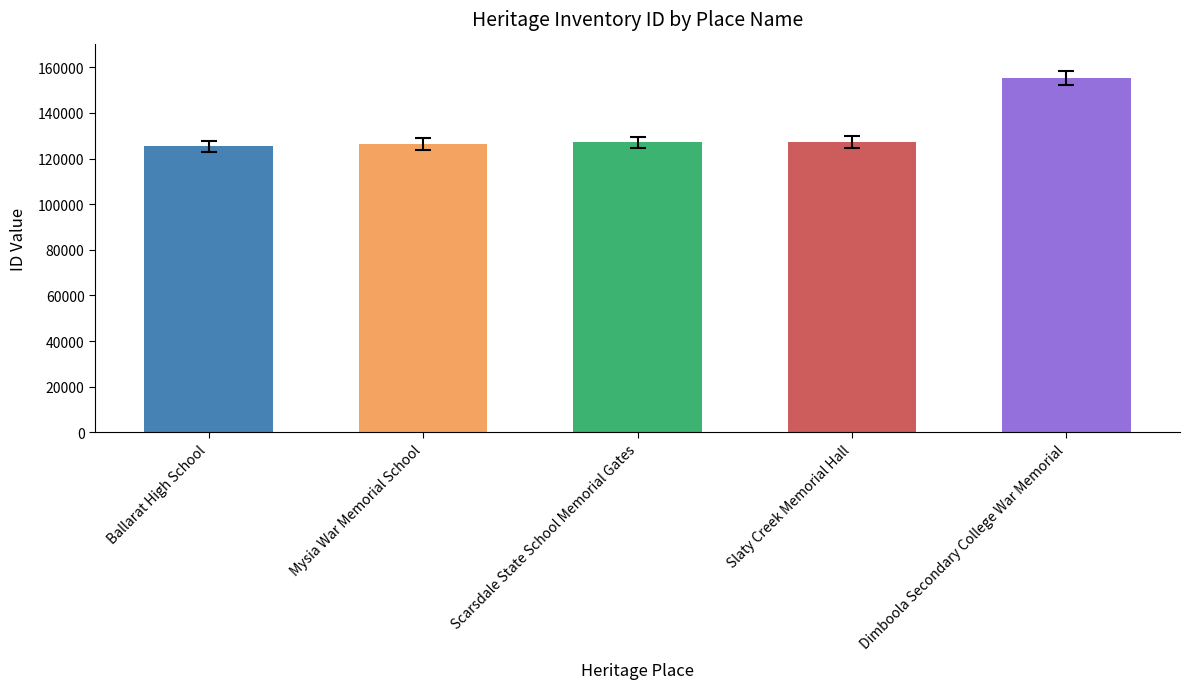

Approximately how many times larger is the value at Slaty Creek Memorial Hall compared to Ballarat High School?

1.0